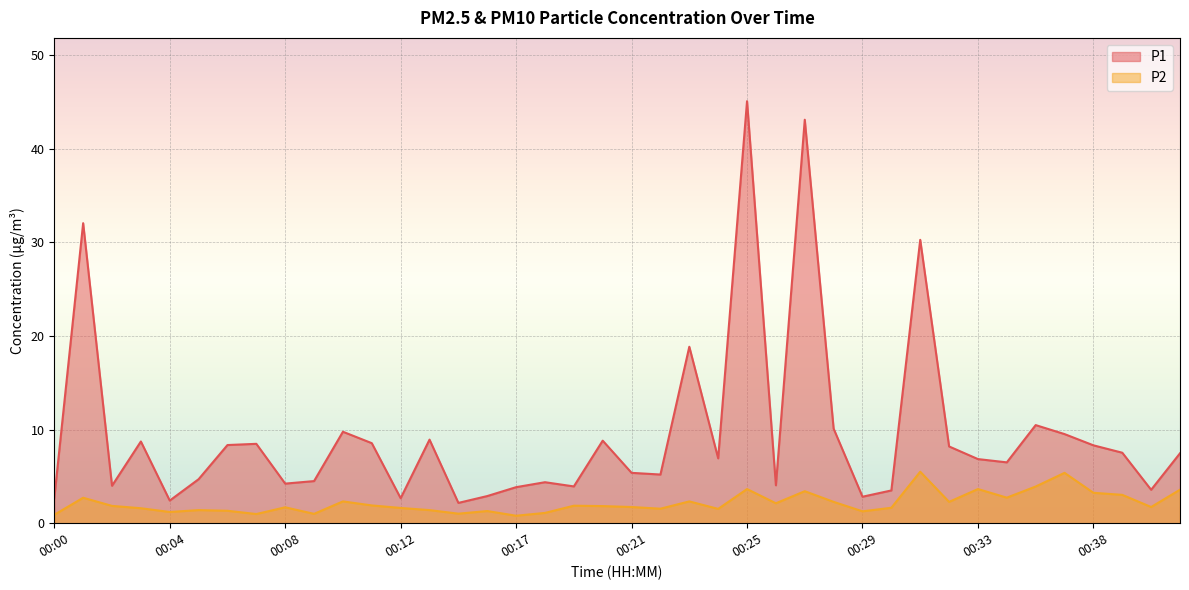

What is the difference between the P2 values at 00:15 and 00:39?

2.0